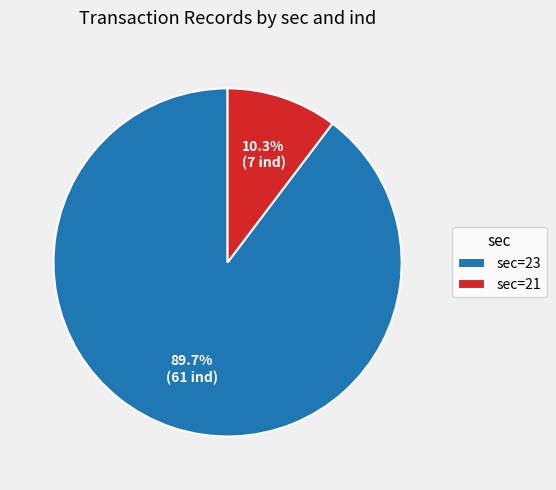

Count the number of slices in the pie.

2